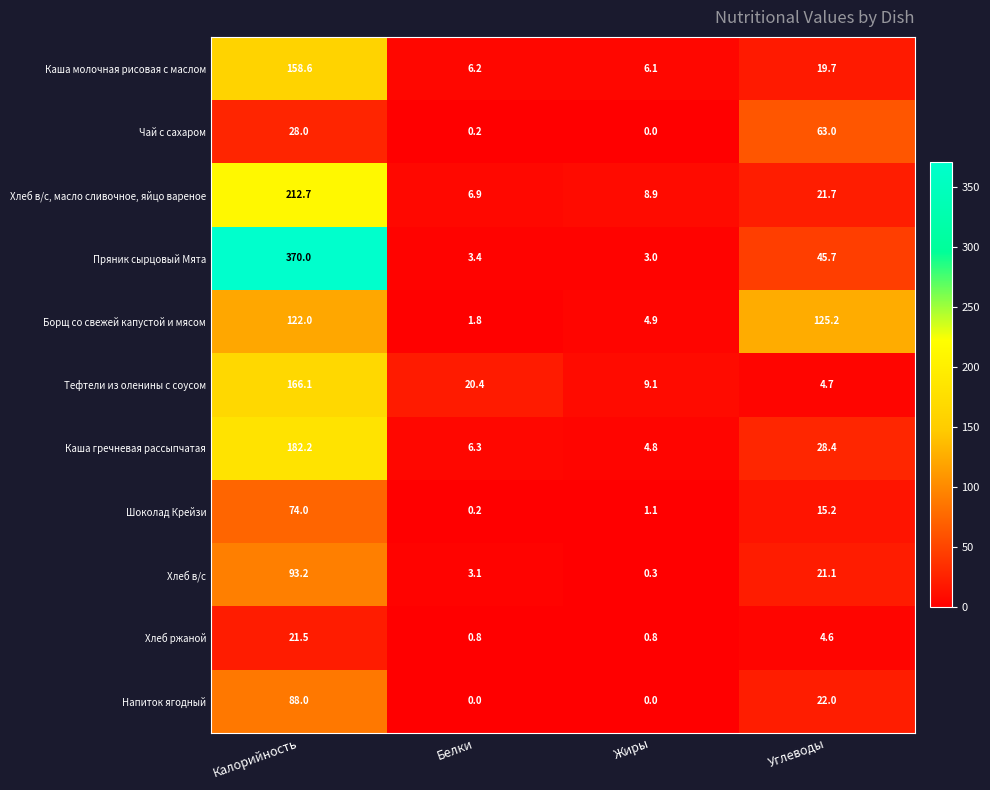

What is the spread (max minus min) of values at Калорийность?

348.5